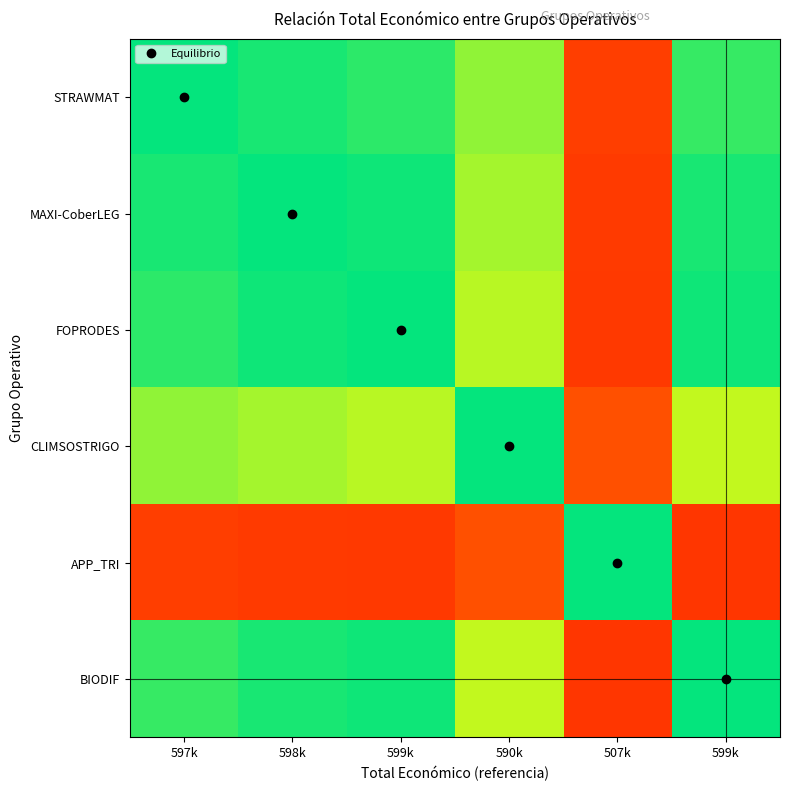

Which series has the largest total across all categories?

BIODIF